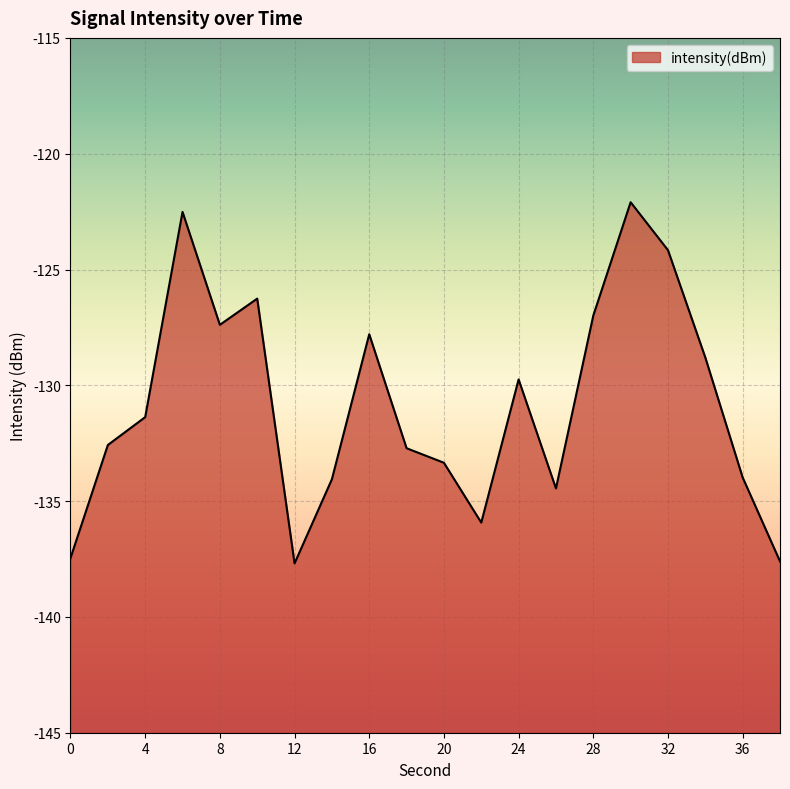

What is the average value?

-130.8